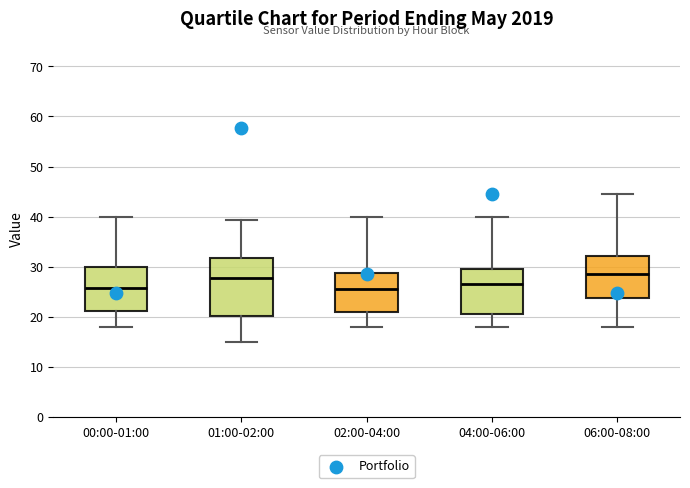

Where is the upper edge of the box for 02:00-04:00 on the y-axis? The values are not printed on the chart, so give them approximately, as read against the axis.

29